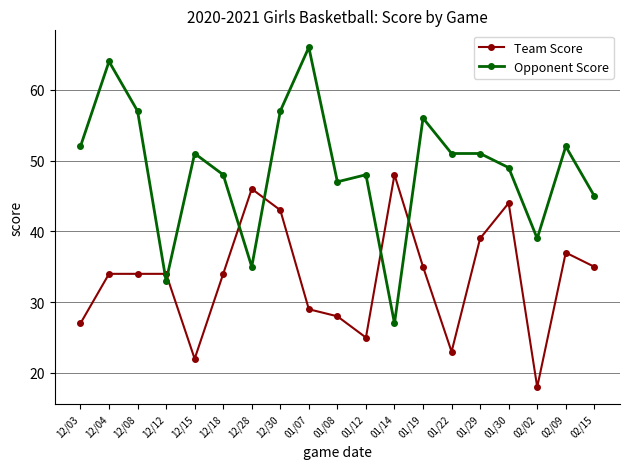

The value of Team Score at 12/08 is 17. True or false?

False